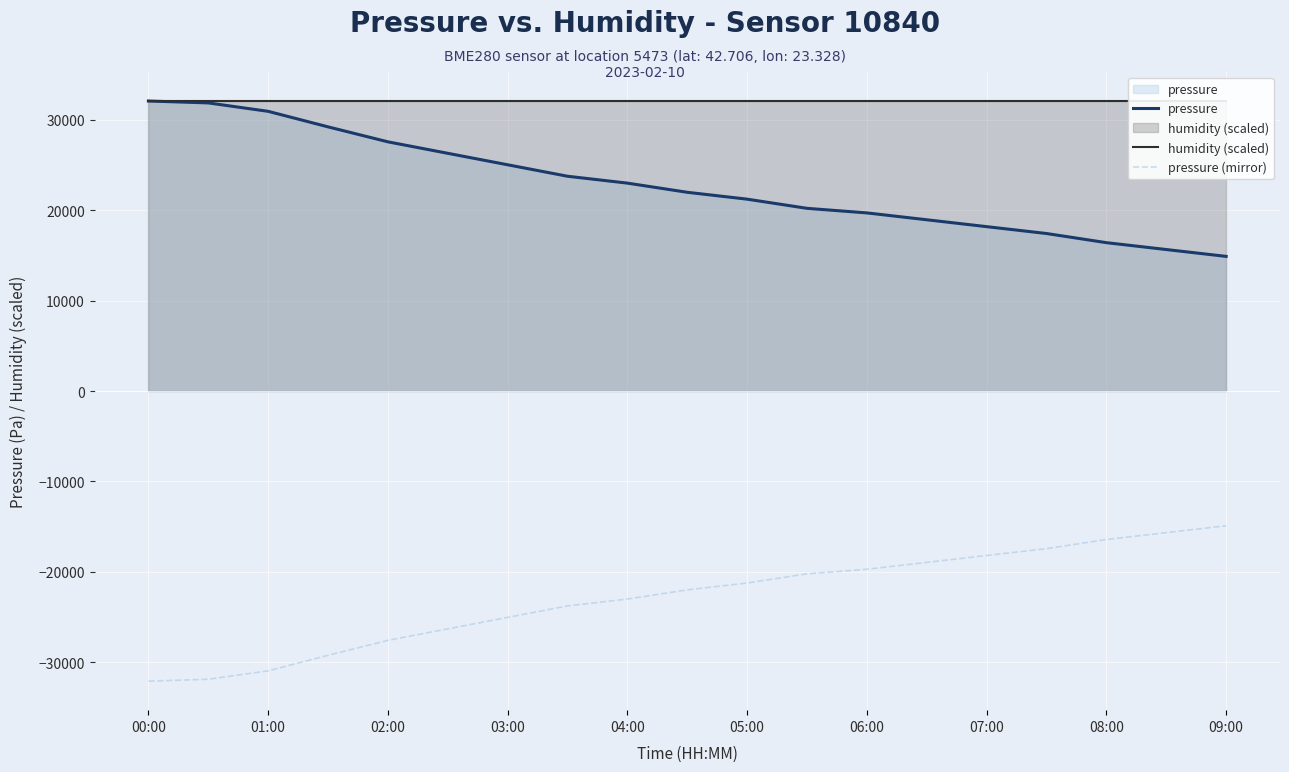

Reading left to right, what are all the values shown in this chart?

pressure: 32090.9	31880.4	30948.8	29231.4	27574.4	26305.0	25036.0	23767.5	23006.6	21992.4	21231.9	20218.2	19711.5	18951.5	18191.8	17432.2	16419.7	15660.5	14901.4
humidity (scaled): 32090.9	32090.9	32090.9	32090.9	32090.9	32090.9	32090.9	32090.9	32090.9	32090.9	32090.9	32090.9	32090.9	32090.9	32090.9	32090.9	32090.9	32090.9	32090.9
pressure (mirror): -32090.9	-31880.4	-30948.8	-29231.4	-27574.4	-26305.0	-25036.0	-23767.5	-23006.6	-21992.4	-21231.9	-20218.2	-19711.5	-18951.5	-18191.8	-17432.2	-16419.7	-15660.5	-14901.4